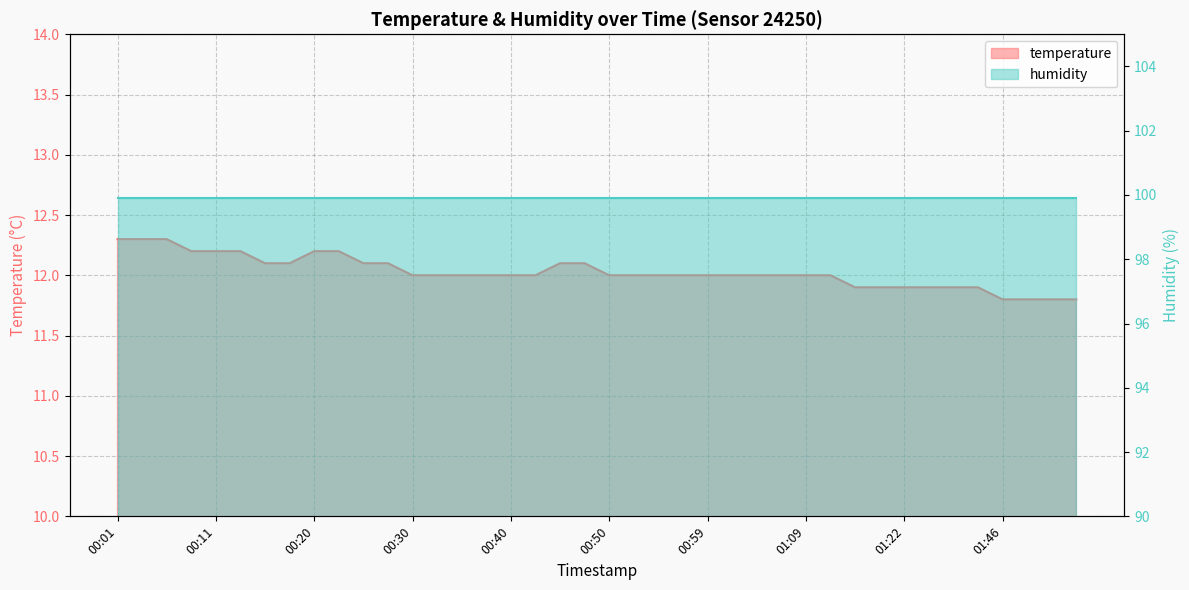

Approximately how many times larger is the value at 01:33 compared to 00:01?

1.0